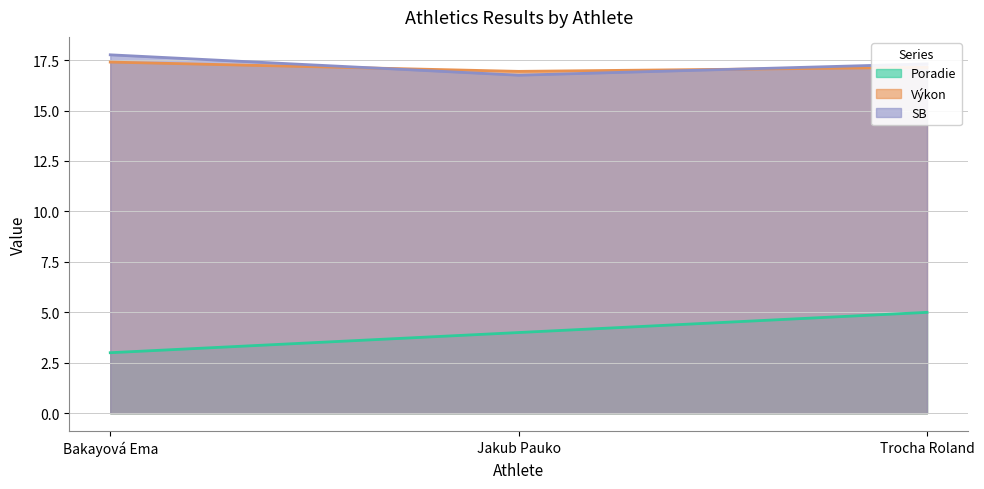

At which label is Poradie closest to 4?

Jakub Pauko